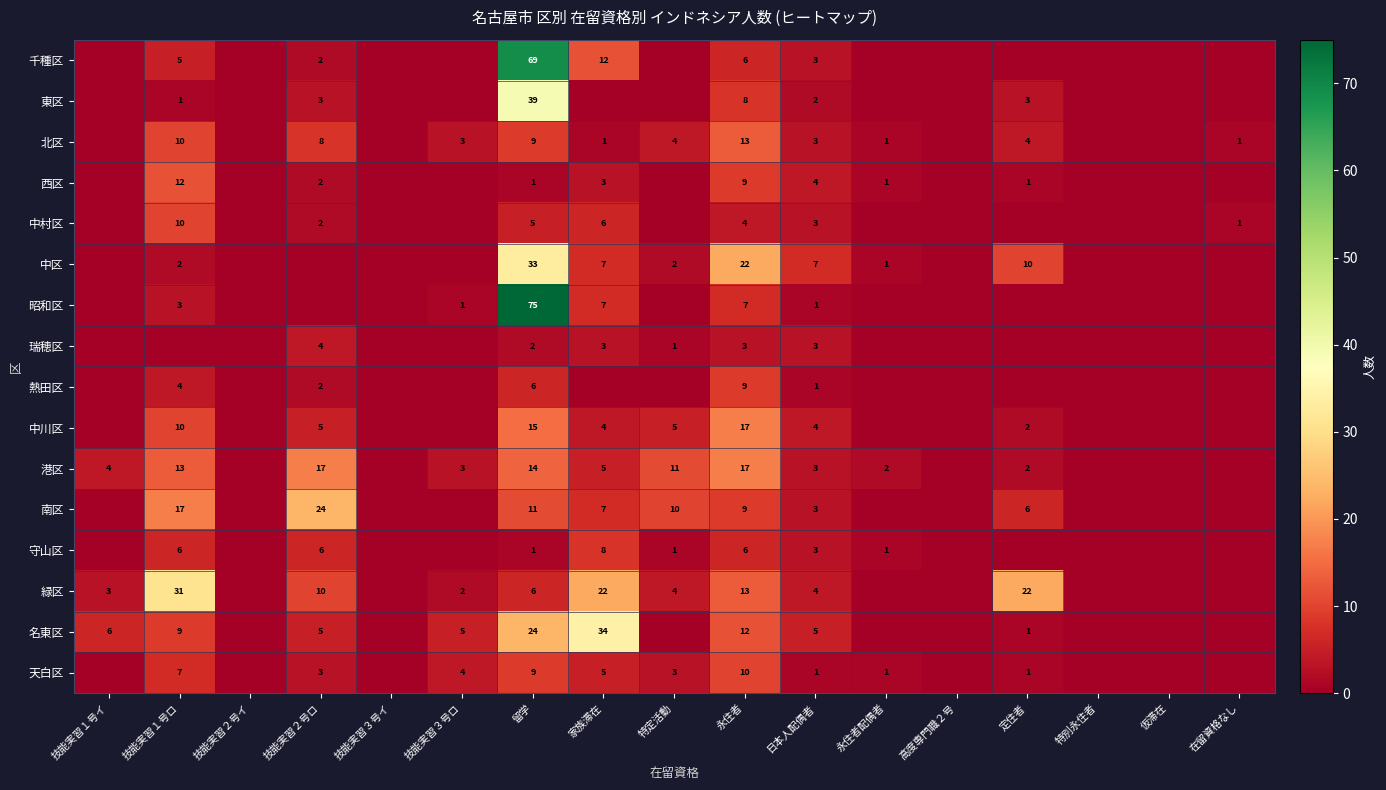

True or false: 西区 has a value of 8 at 技能実習１号ロ.

False